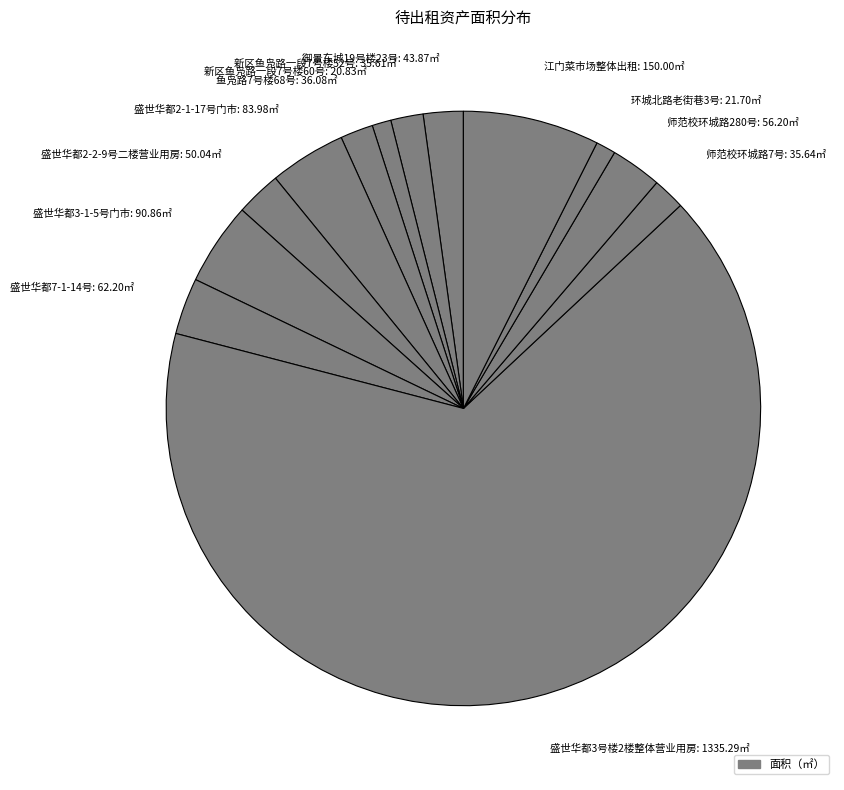

Is there a majority slice in this chart?

Yes